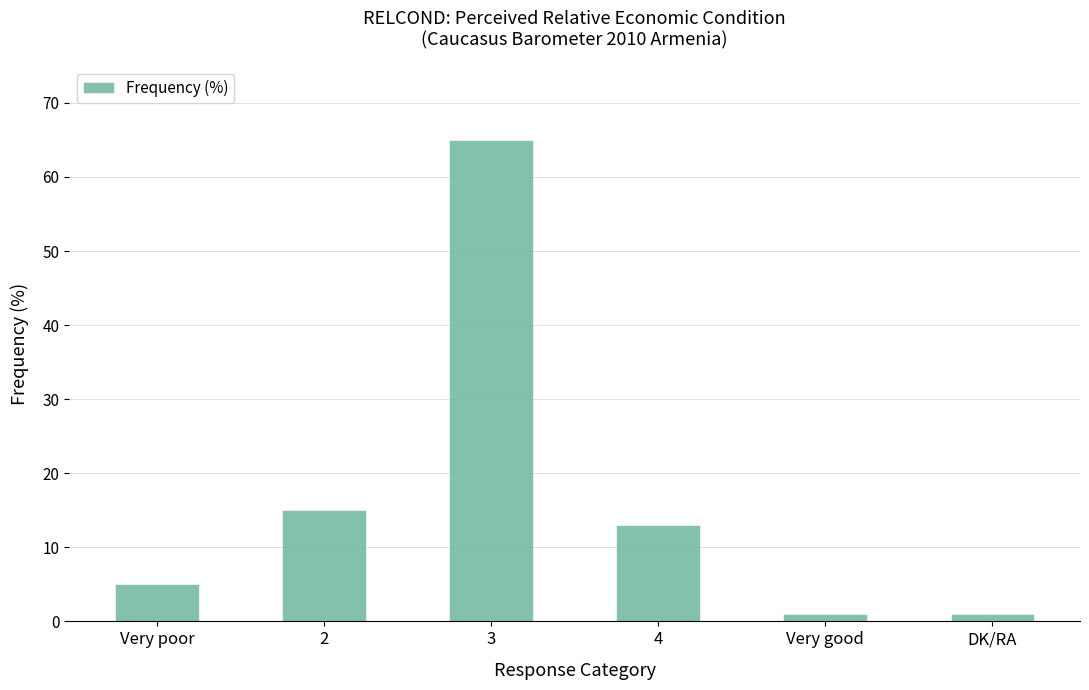

Does the chart contain stacked bars?

No